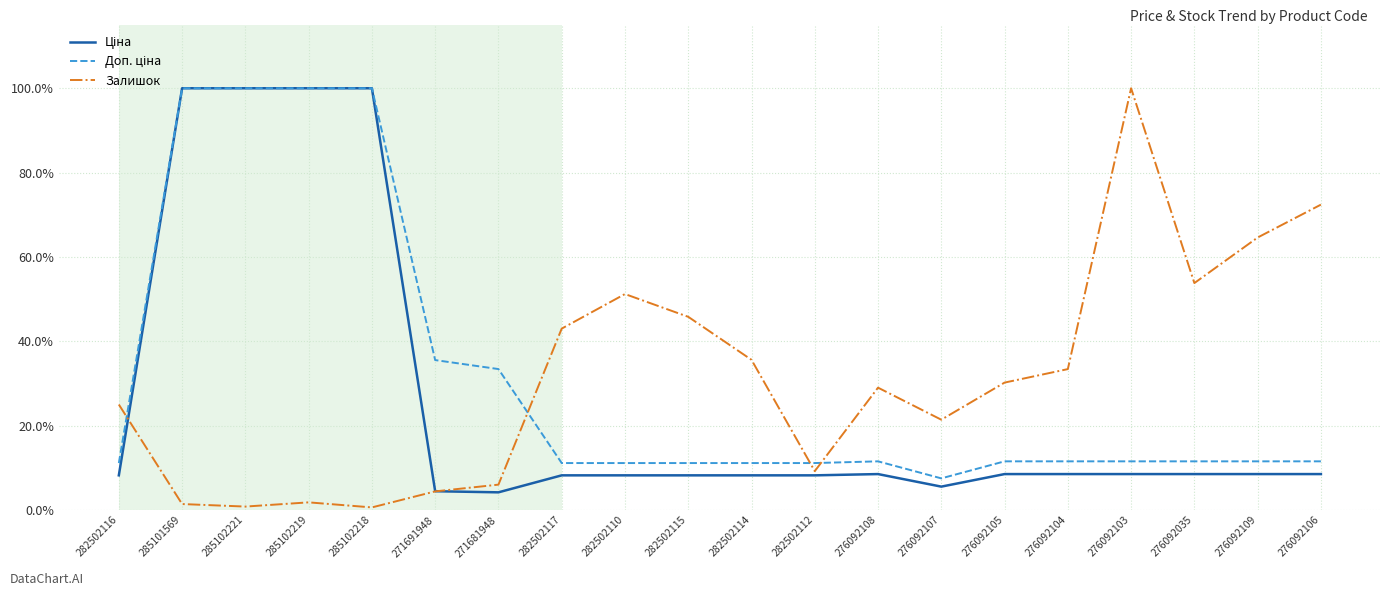

Which series has the largest range (max minus min)?

Залишок